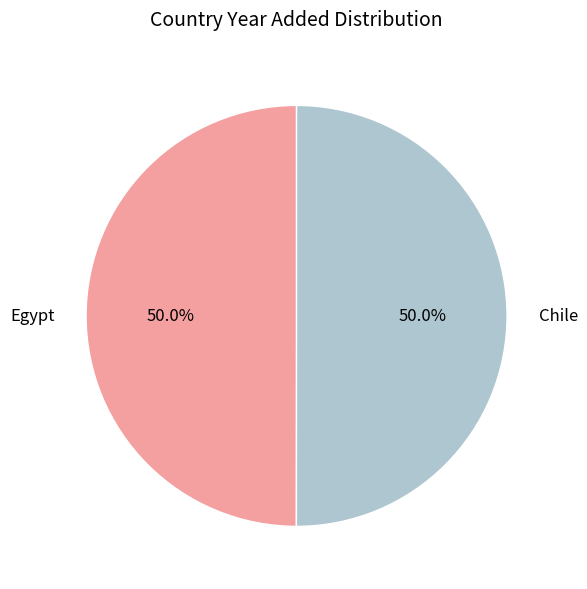

What is the ratio of the value at Chile to the value at Egypt?

1.0